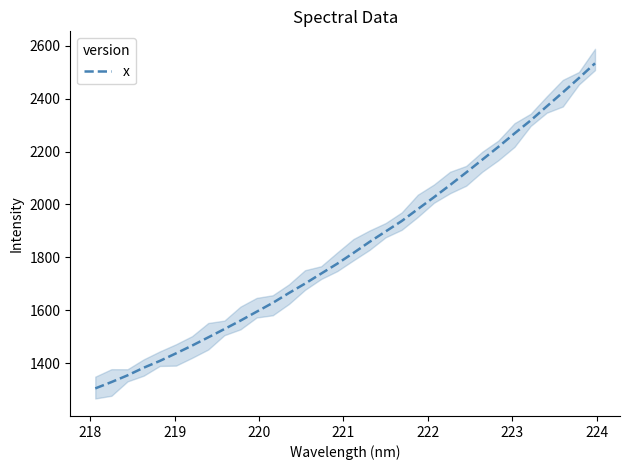

Reading left to right, extract all data points from this chart.

1304.9	1328.7	1354.2	1383.0	1408.7	1437.2	1466.7	1497.7	1529.1	1561.0	1594.6	1628.2	1665.2	1700.9	1738.7	1776.2	1816.6	1858.4	1898.0	1937.5	1982.6	2027.4	2073.6	2120.9	2169.4	2217.9	2268.5	2317.5	2370.7	2423.7	2477.8	2533.6